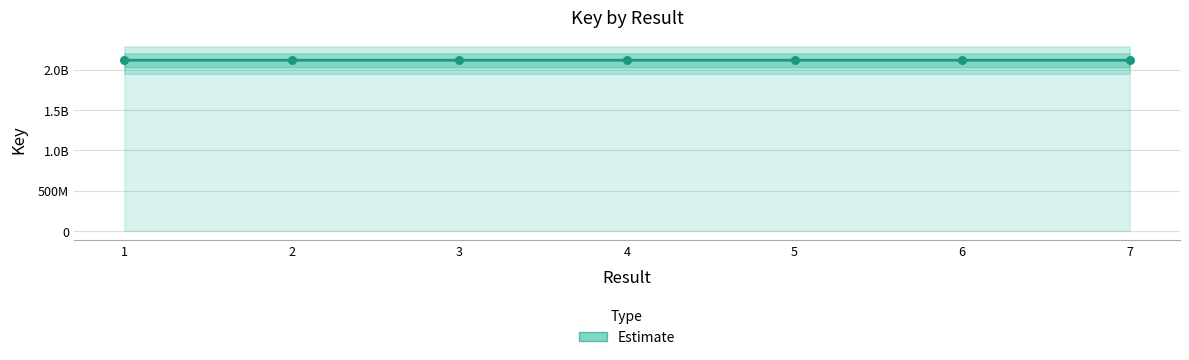

What is the ratio of the value at 5 to the value at 3?

1.0